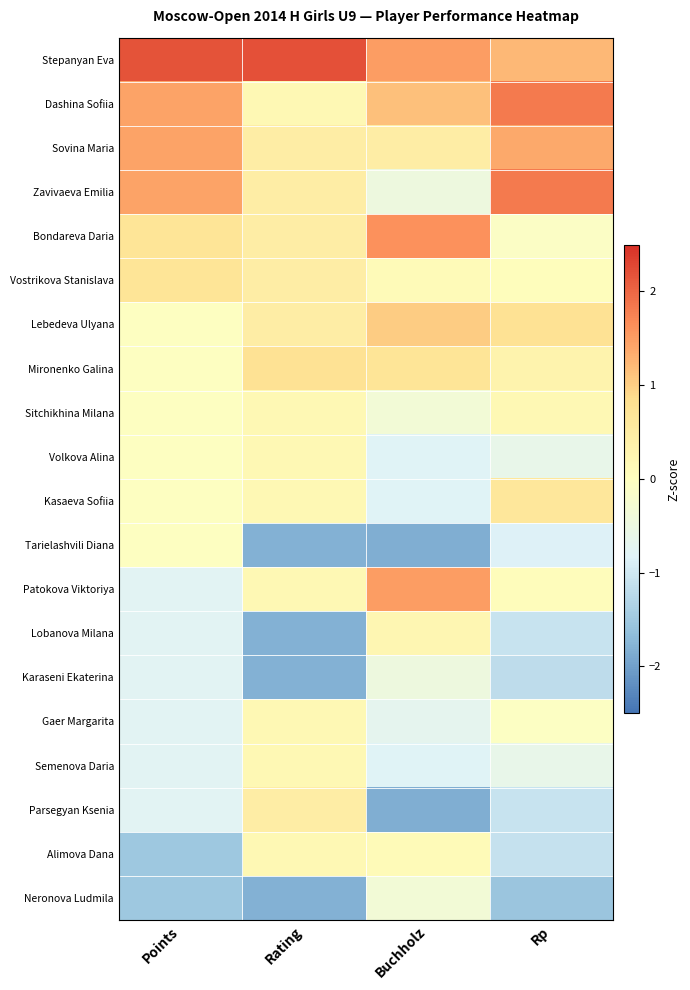

What is the maximum value shown in the chart?

2.2